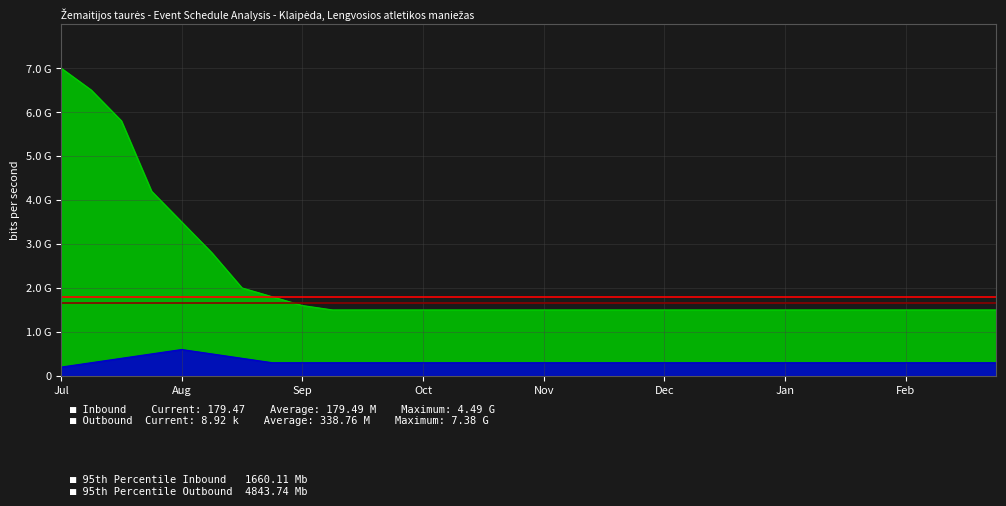

How many lines are shown in the chart?

2